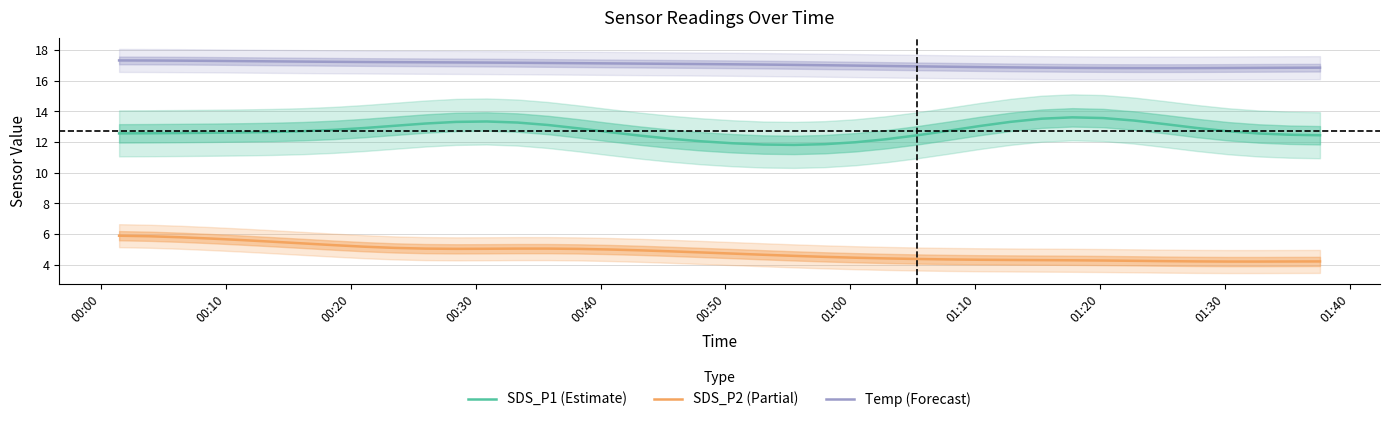

How many categories are shown in the chart?

40